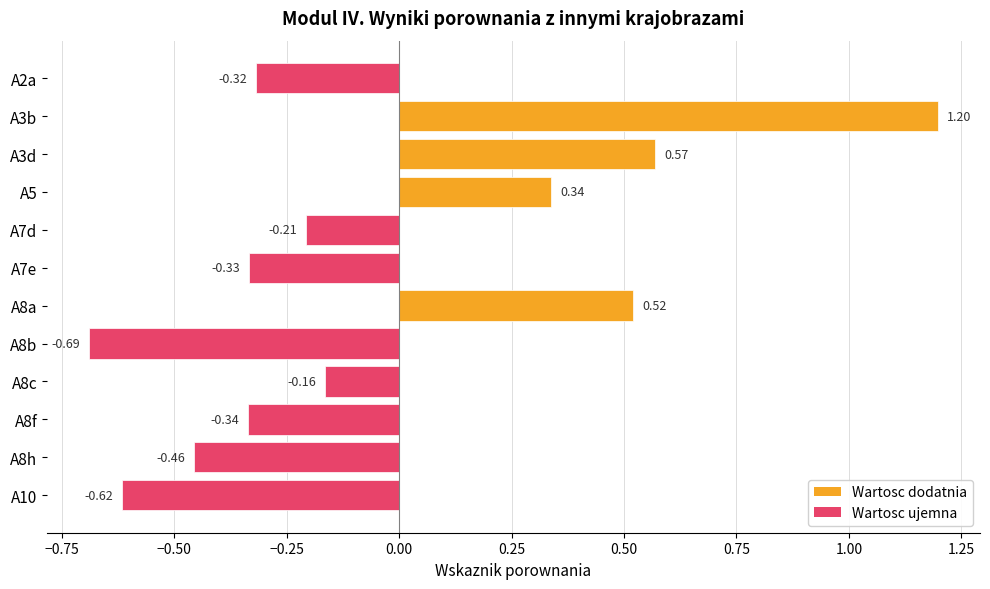

Rank the categories by value from highest to lowest.

A3b, A3d, A8a, A5, A8c, A7d, A2a, A7e, A8f, A8h, A10, A8b